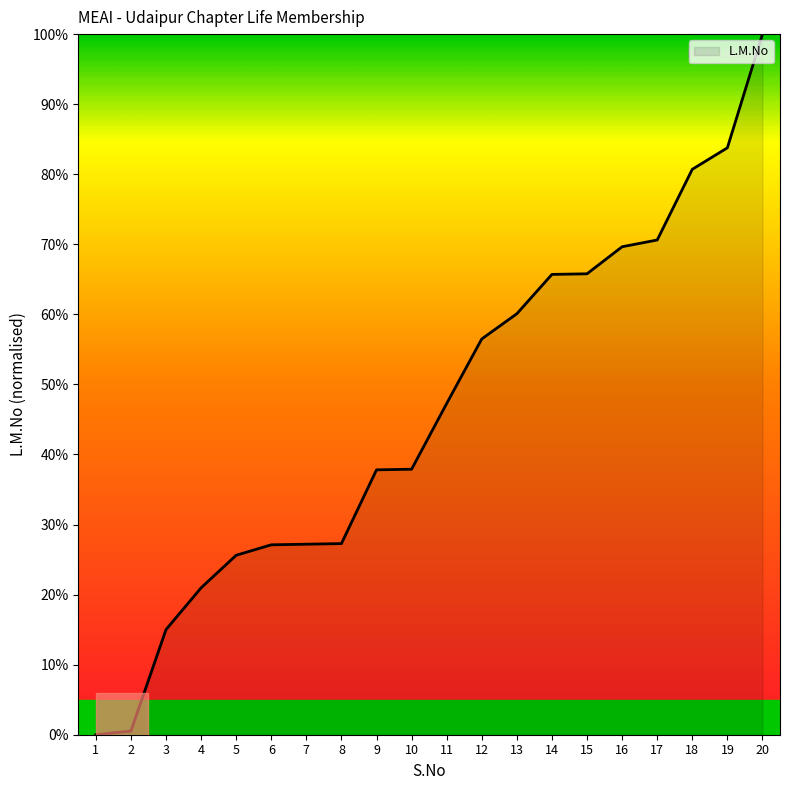

What is the difference between the maximum and minimum values?

100.0